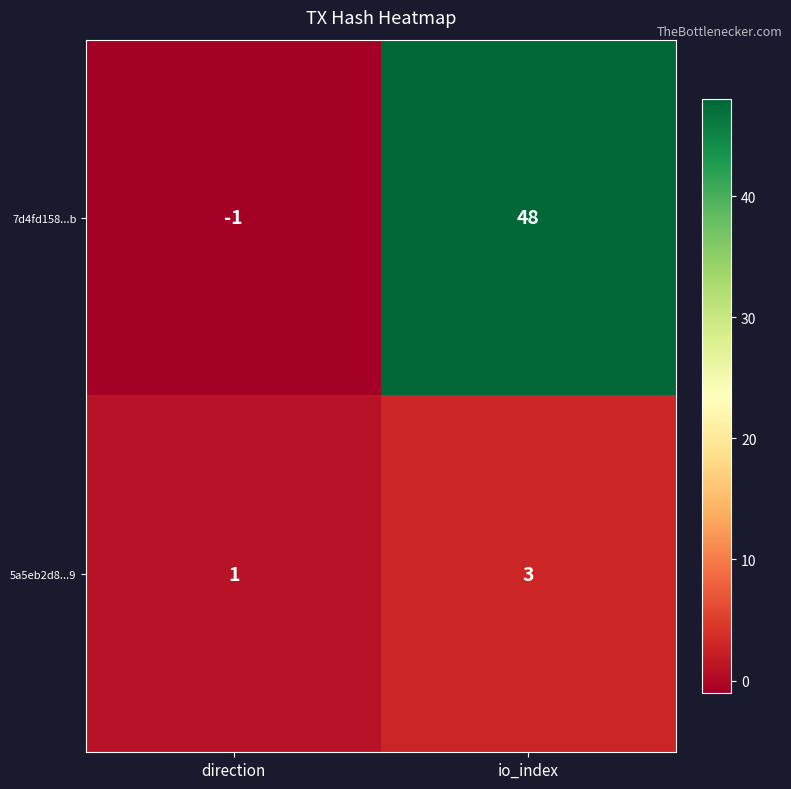

Reading left to right, list all the values displayed in this chart.

7d4fd158...b: direction=-1	io_index=48
5a5eb2d8...9: direction=1	io_index=3